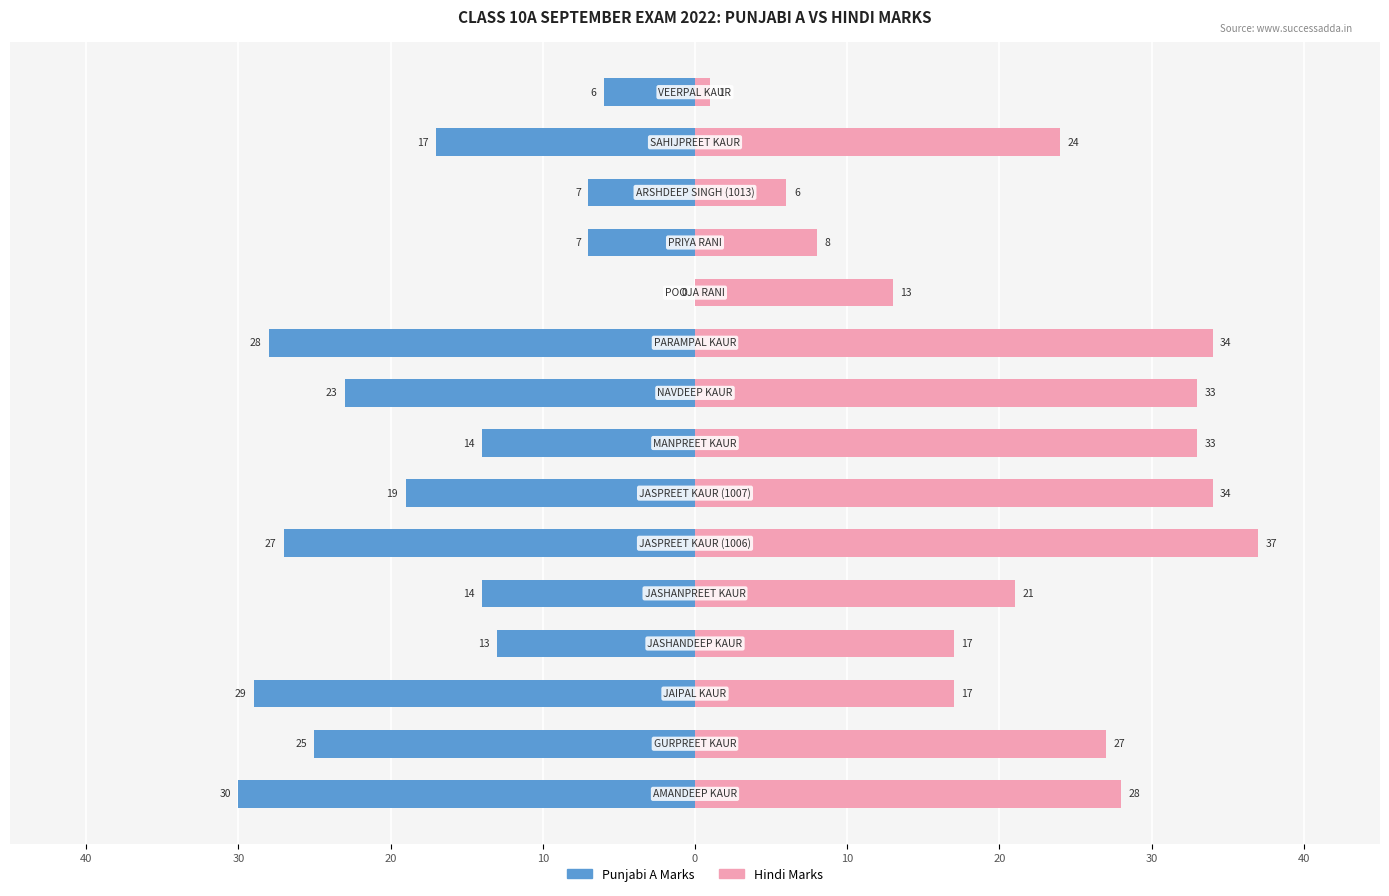

At how many categories does at least one series exceed -19?

15